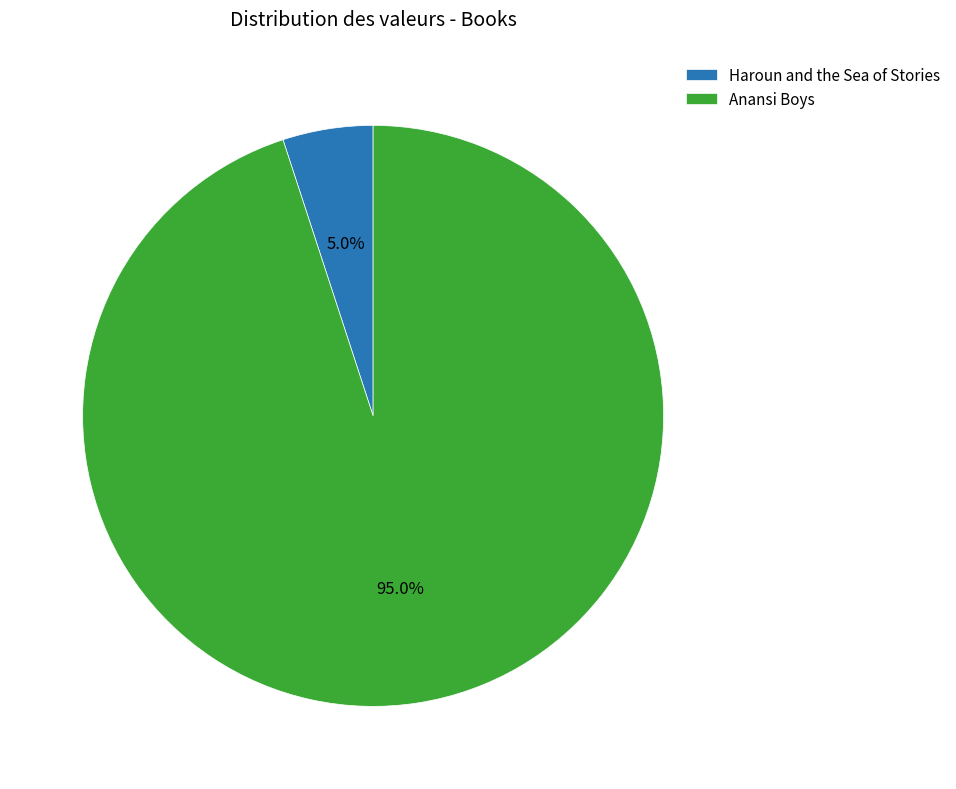

Rank the categories by value from lowest to highest.

Haroun and the Sea of Stories, Anansi Boys